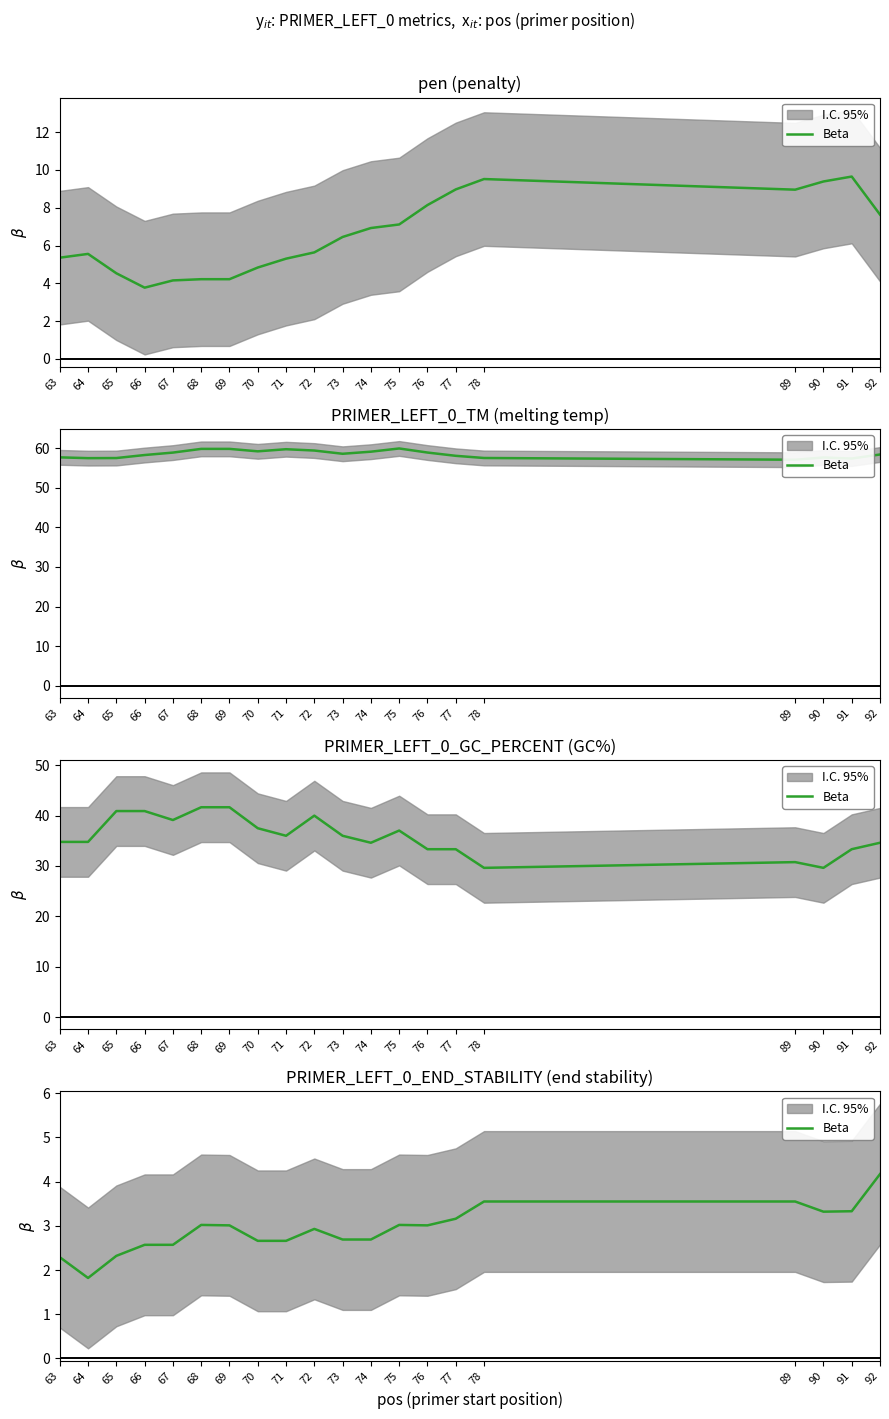

Reading left to right, list all the values displayed in this chart.

2.3	1.8	2.3	2.6	2.6	3.0	3.0	2.7	2.7	2.9	2.7	2.7	3.0	3.0	3.2	3.5	3.5	3.3	3.3	4.2